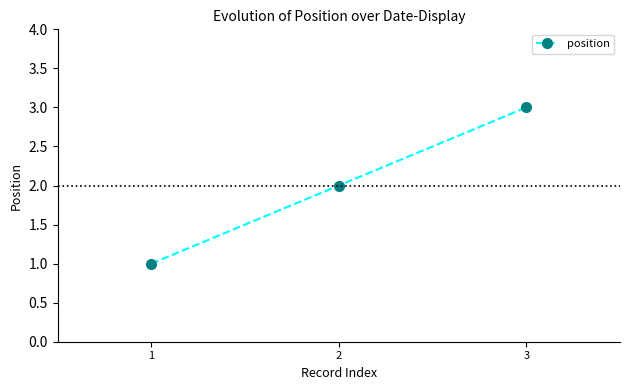

What is the value of the 3rd point from the left?

3